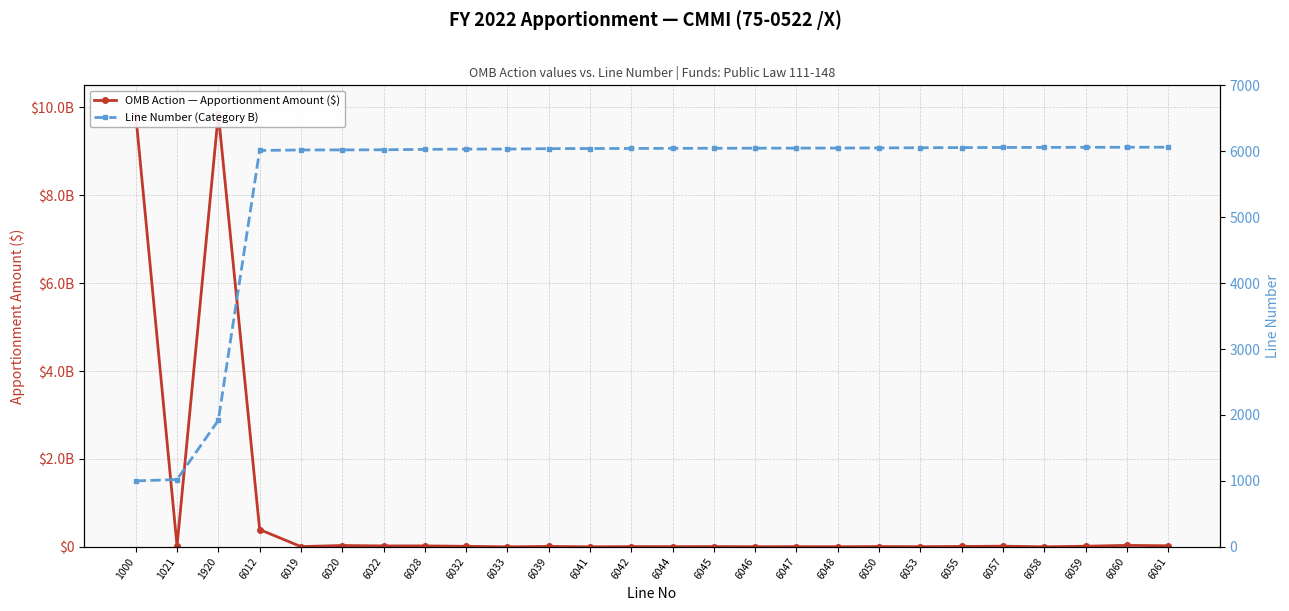

What is the greatest value displayed?

9853146466